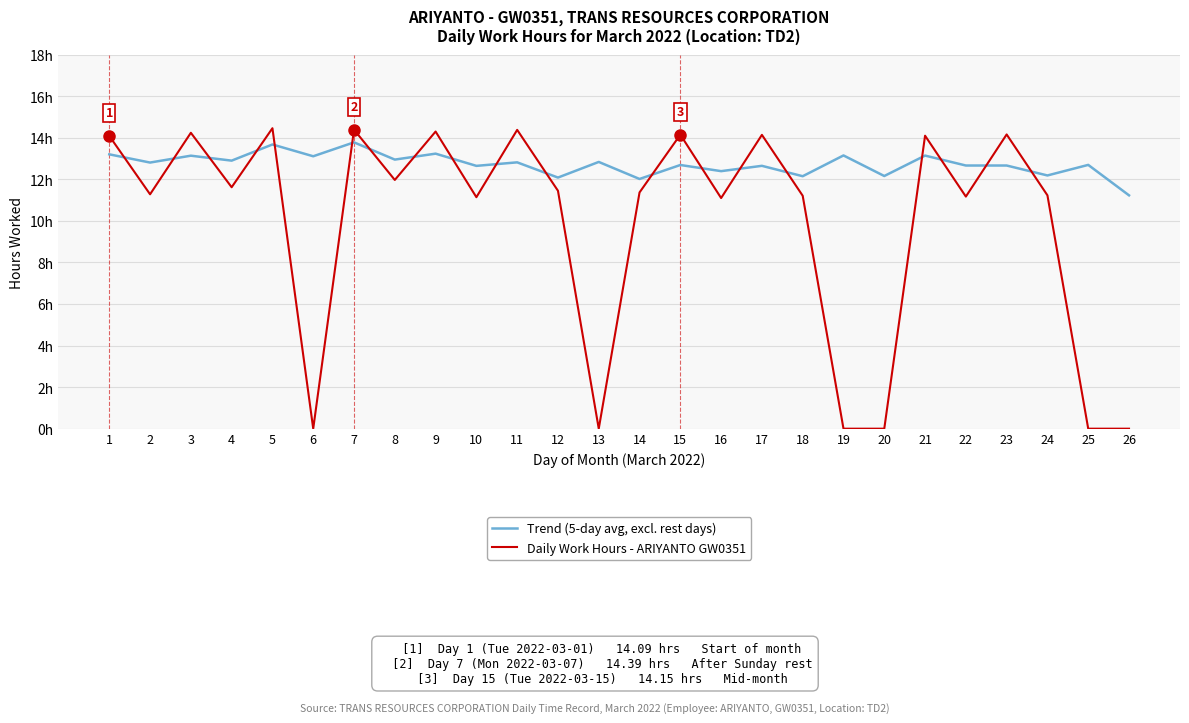

What are all the series names shown in the legend?

Trend (5-day avg, excl. rest days), Daily Work Hours - ARIYANTO GW0351